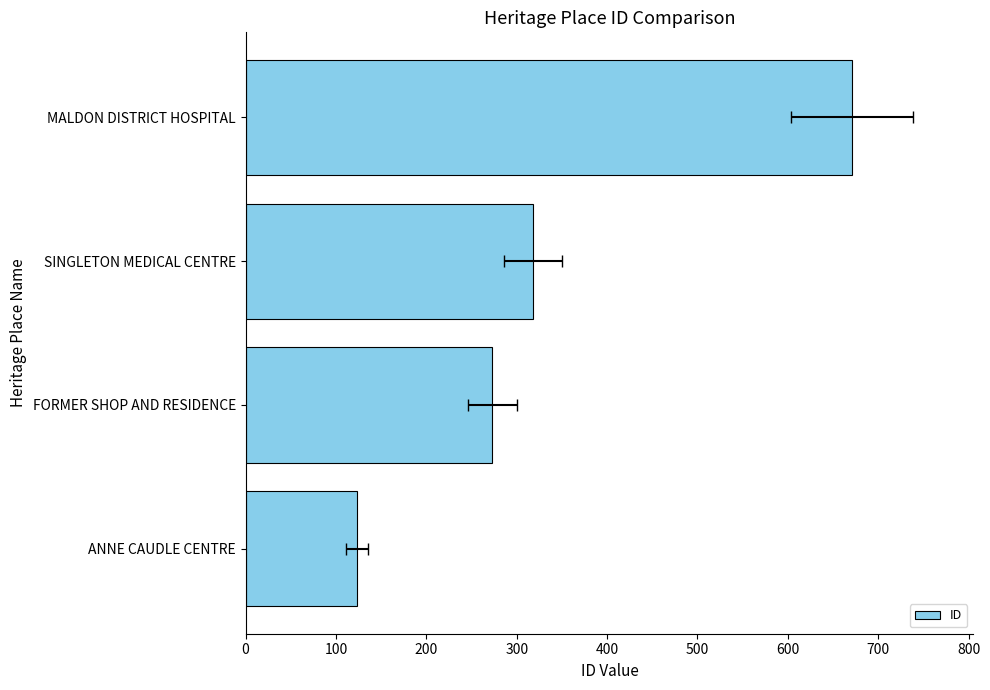

Reading right to left, list all the values displayed in this chart.

671	318	273	123